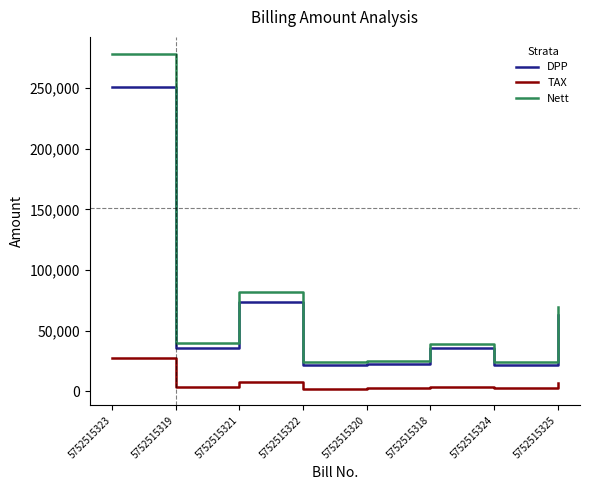

What is the difference between the highest and lowest values at 5752515323?

250899